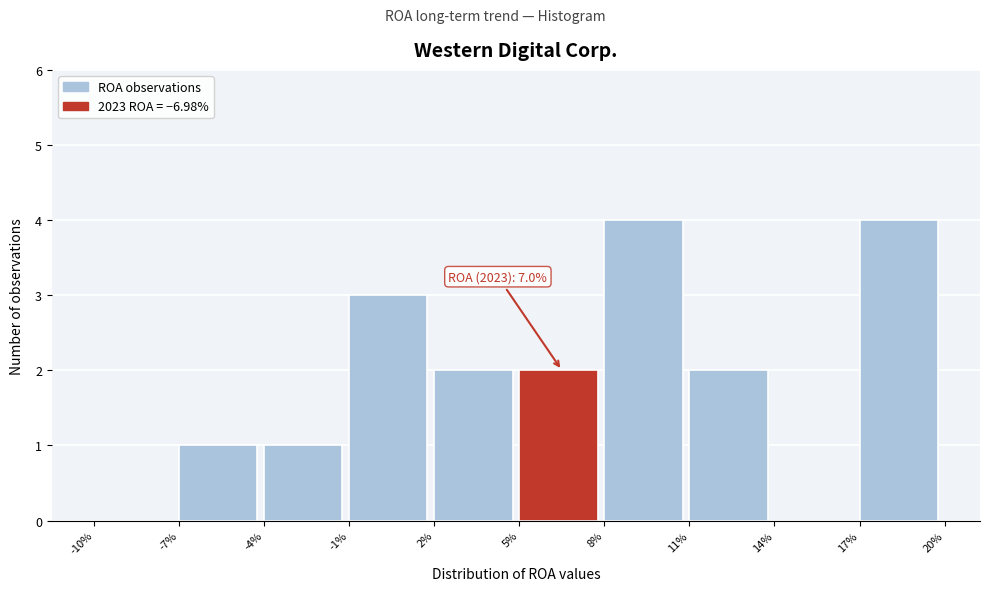

Reading right to left, what are all the values shown in this chart?

17%=4	14%=0	11%=2	8%=4	5%=2	2%=2	-1%=3	-4%=1	-7%=1	-10%=0